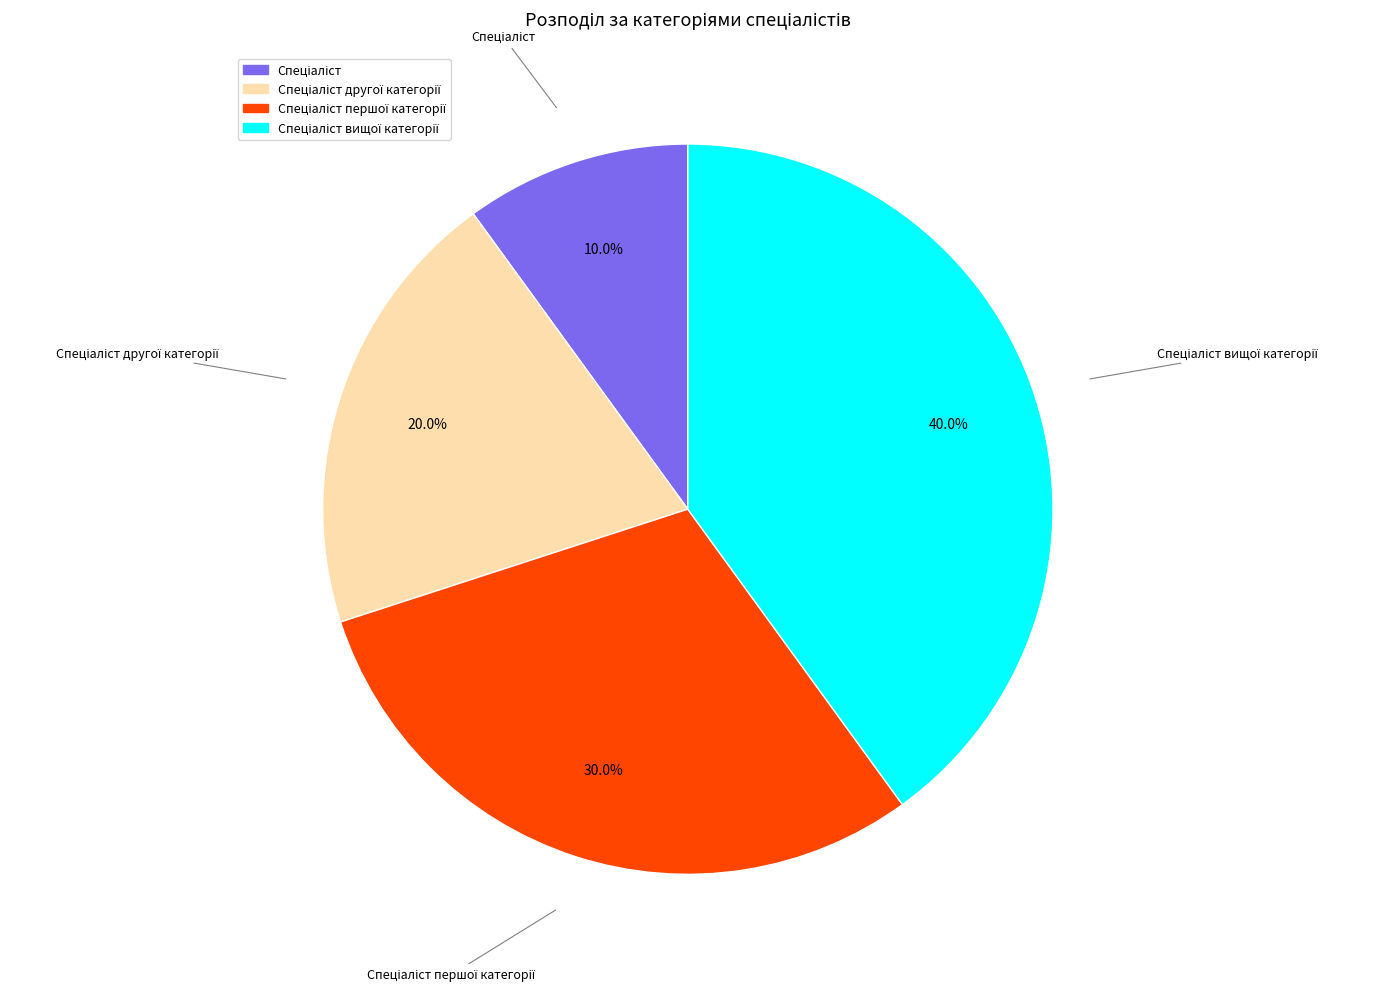

Is there any slice that represents more than half of the pie?

No